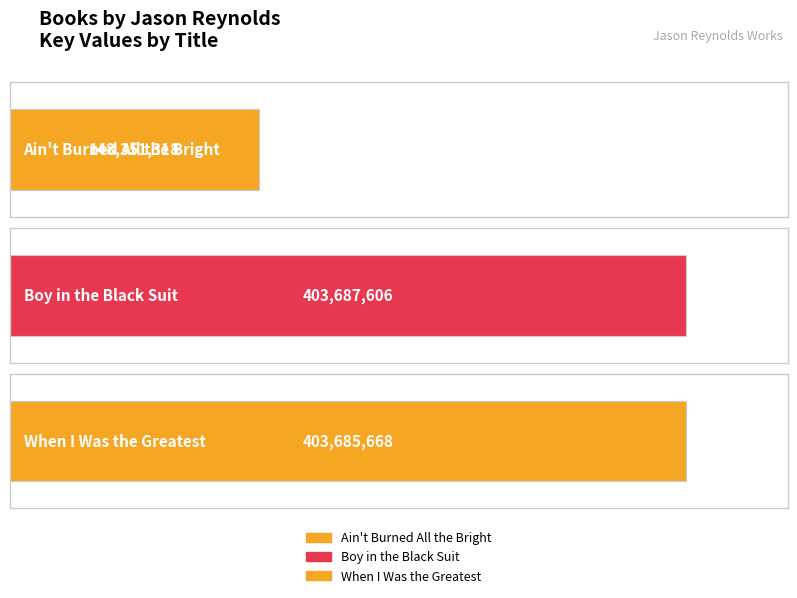

Rank the categories by value from highest to lowest.

Boy in the Black Suit, When I Was the Greatest, Ain't Burned All the Bright